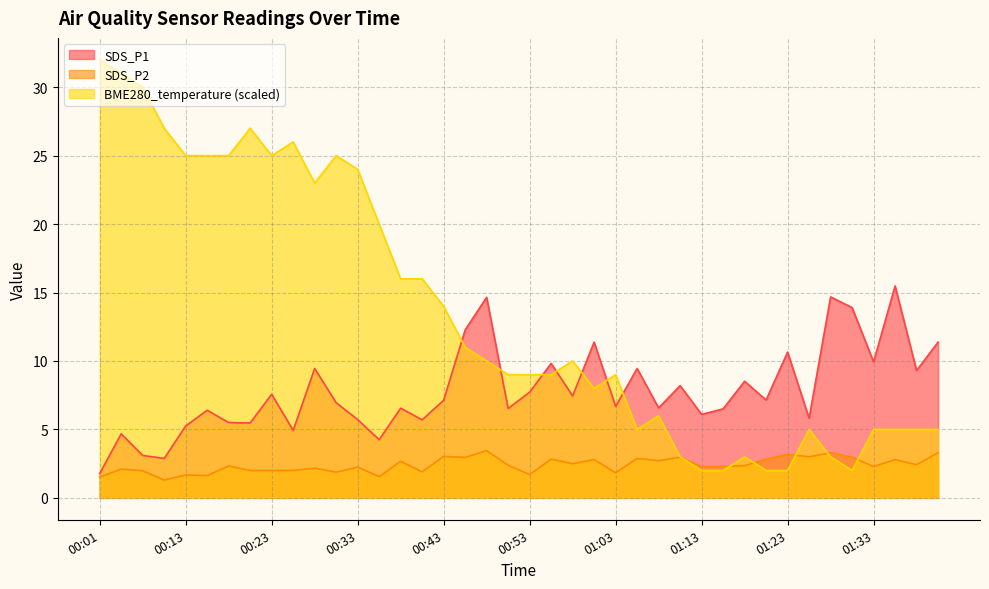

What position from the left is 01:18?

31